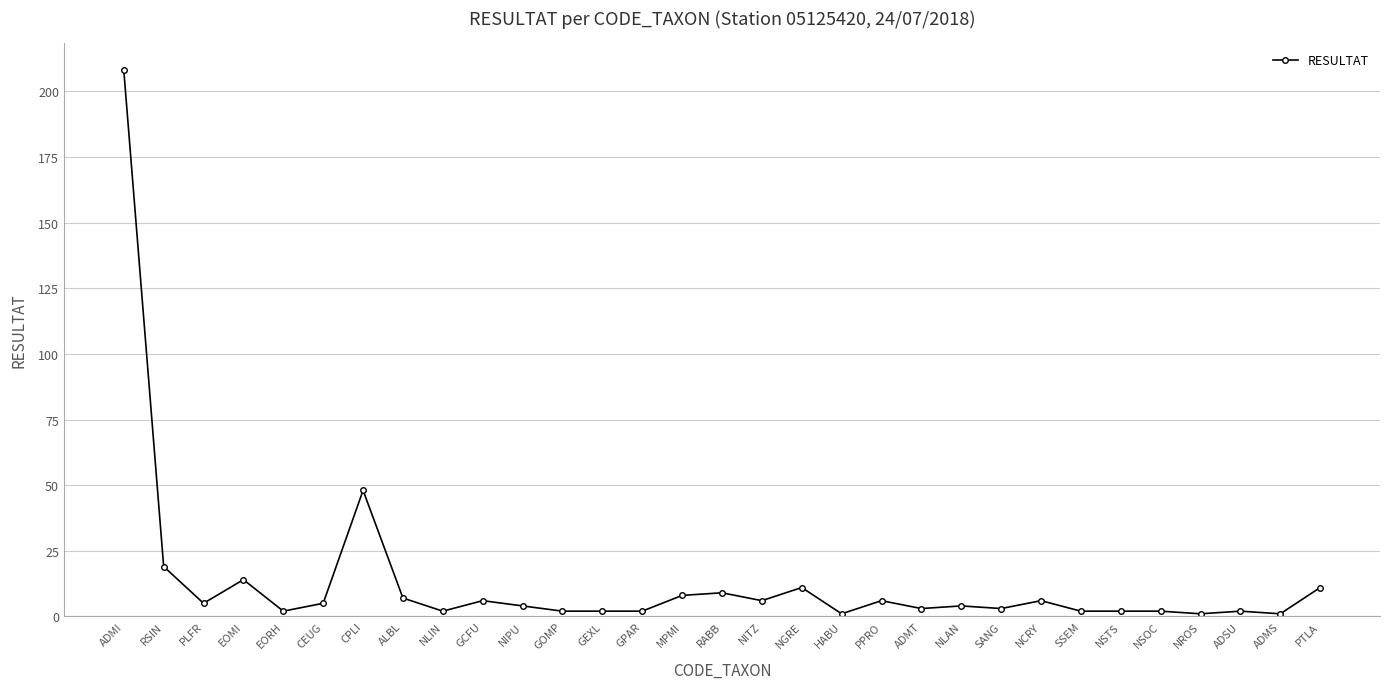

Which category has the highest value across all series?

ADMI